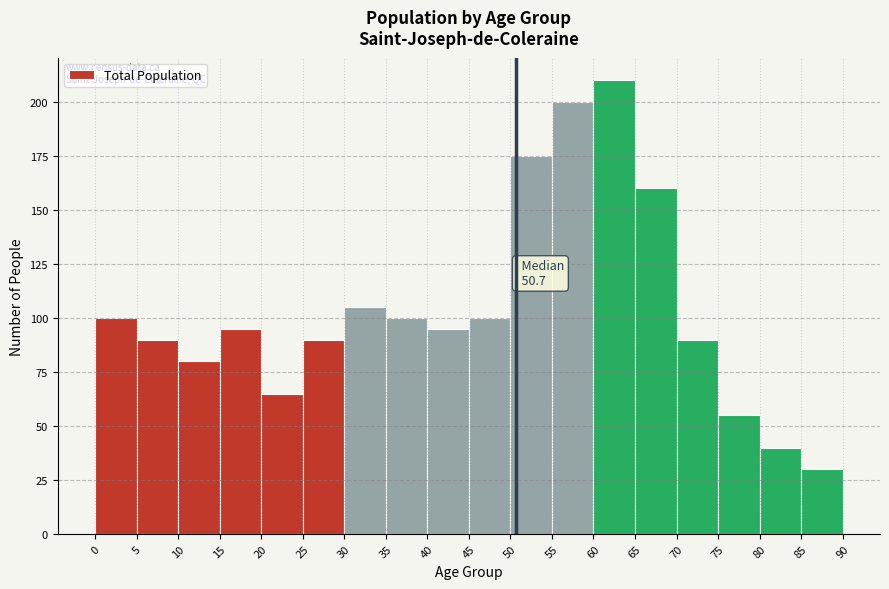

Over which range of the x-axis is the bar tallest?

60 to 65